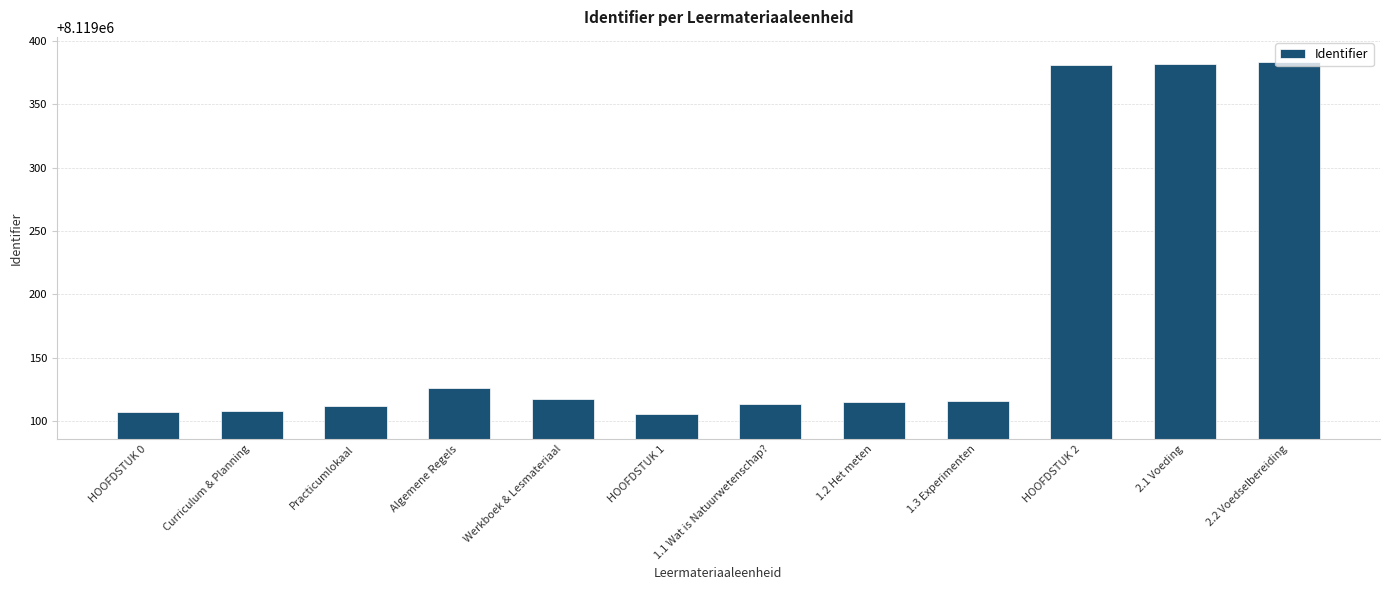

Count the number of data series in this chart.

1